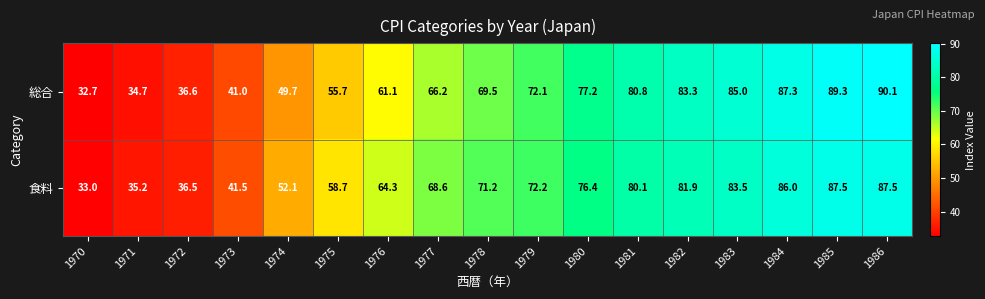

Where does the 食料 series first go above 71?

1978